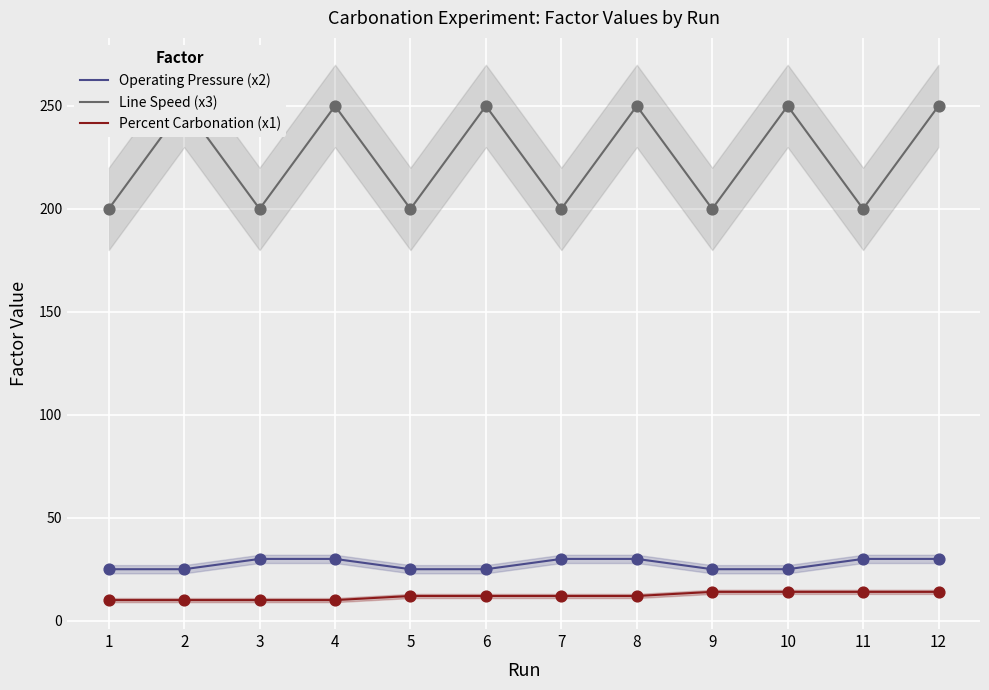

What are all the series names shown in the legend?

Operating Pressure (x2), Line Speed (x3), Percent Carbonation (x1)